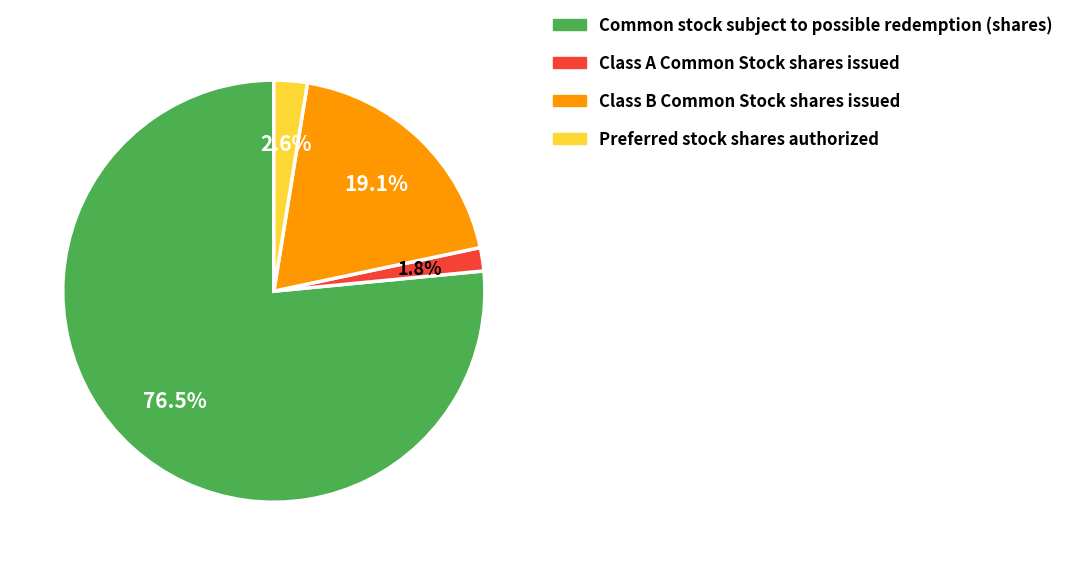

How many slices are in this pie chart?

4